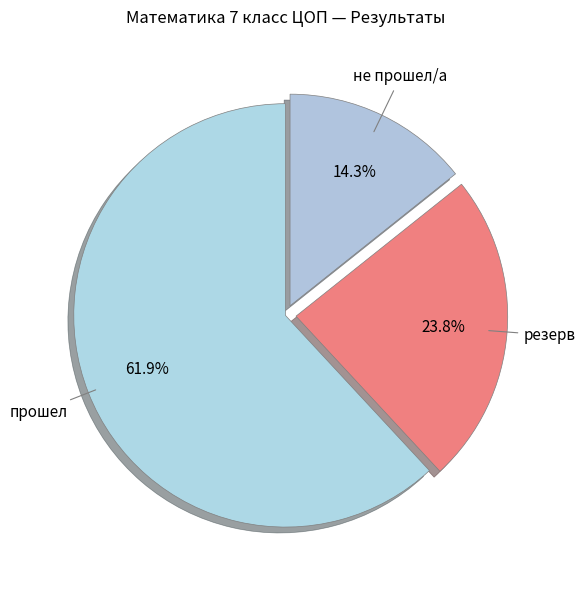

What is the largest slice in the pie chart?

прошел